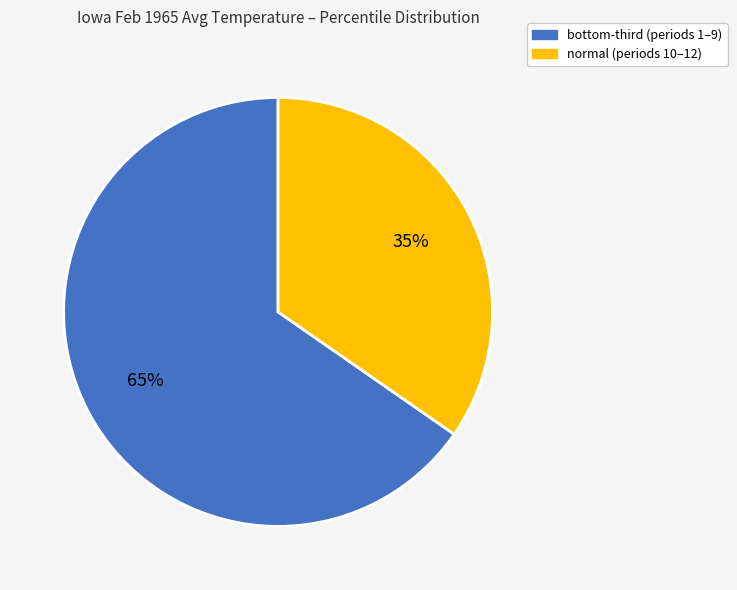

To the nearest percent, what is the average slice percentage?

50%